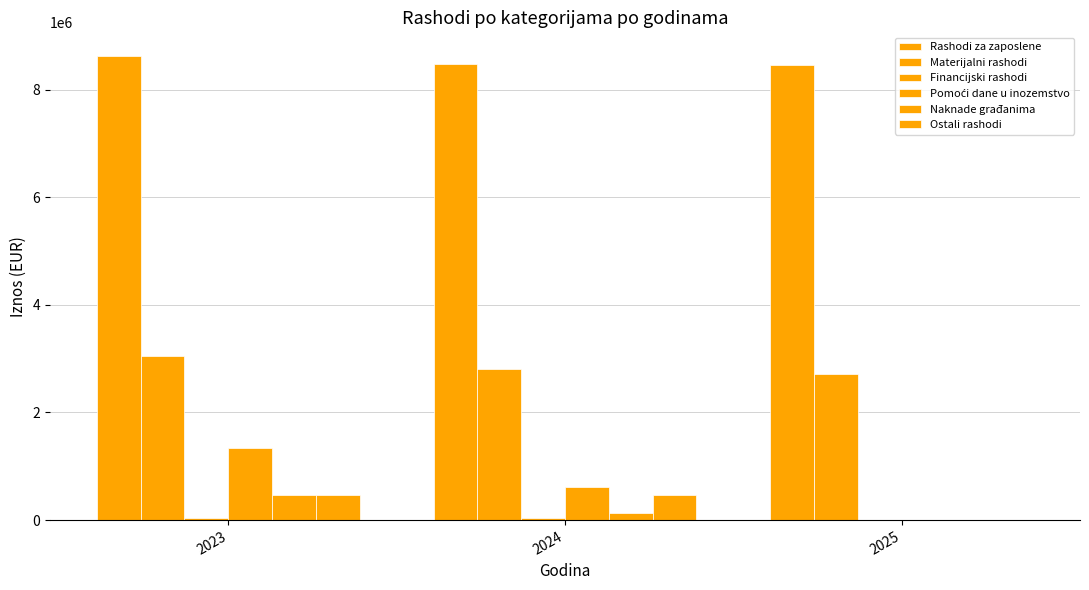

The value of Rashodi za zaposlene at 2025 is 1926847.6. True or false?

False